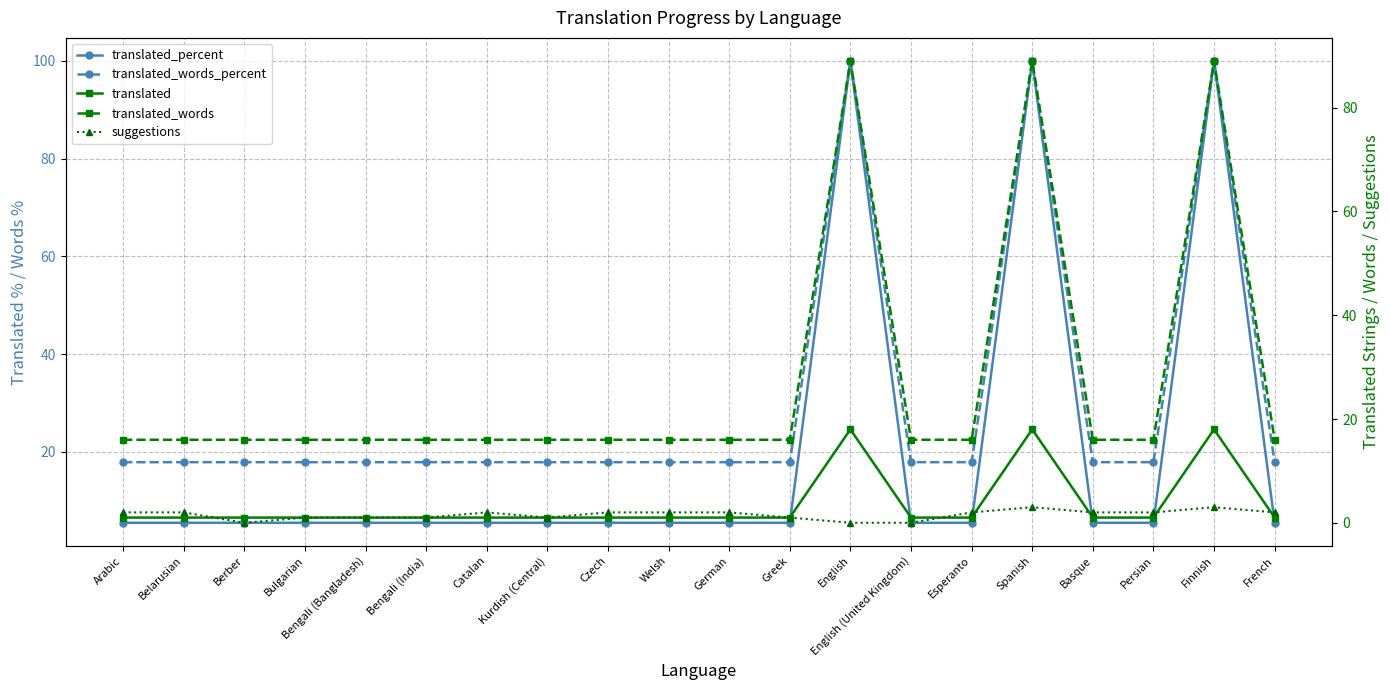

Count the number of data series in this chart.

5